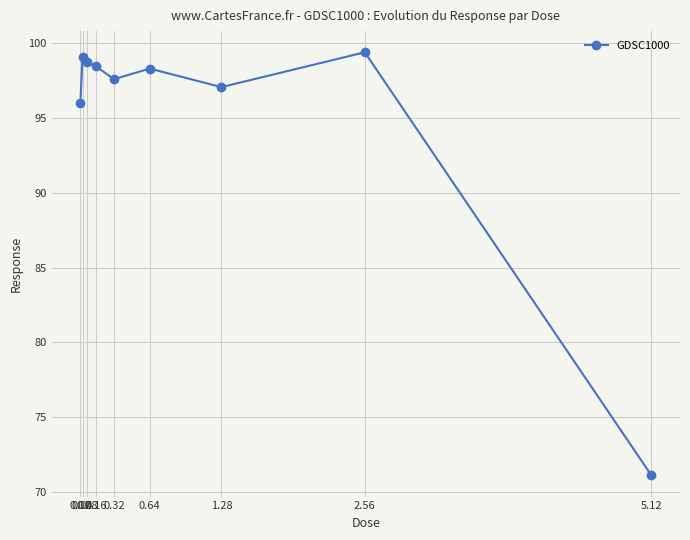

Reading left to right, extract all data points from this chart.

96.0	99.1	98.8	98.5	97.6	98.3	97.1	99.4	71.1